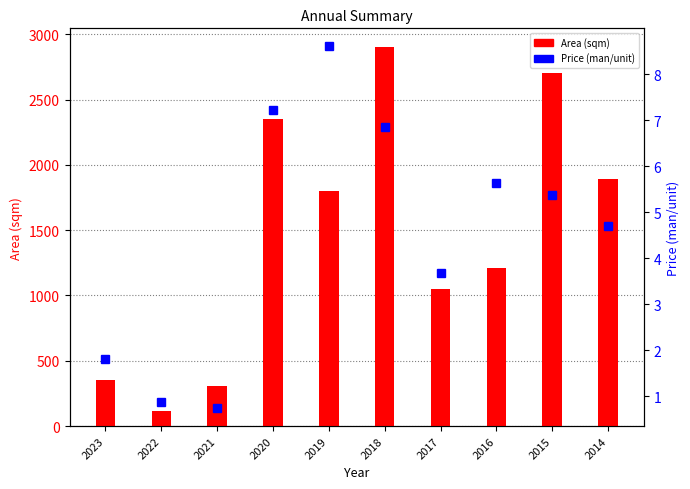

True or false: Area (sqm) has a value of 1744.9 at 2017.

False